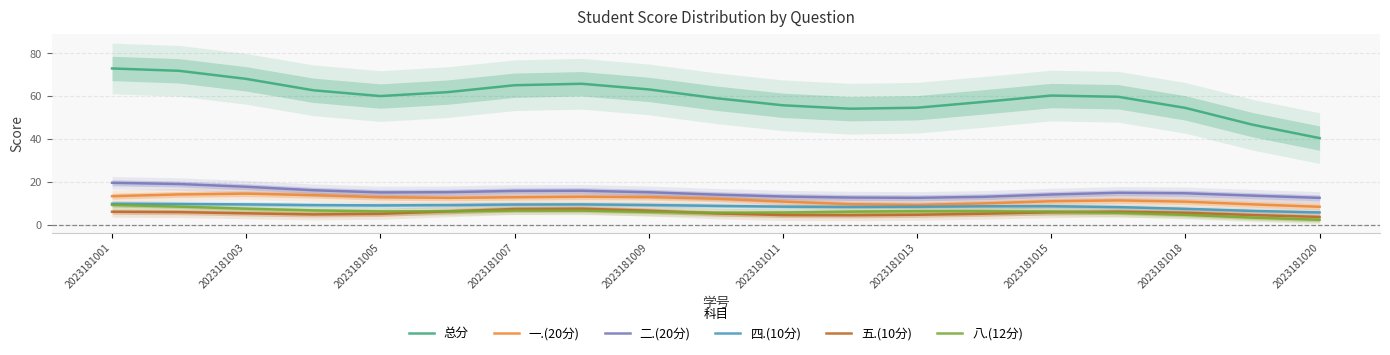

What is the minimum value shown in the chart?

2.5